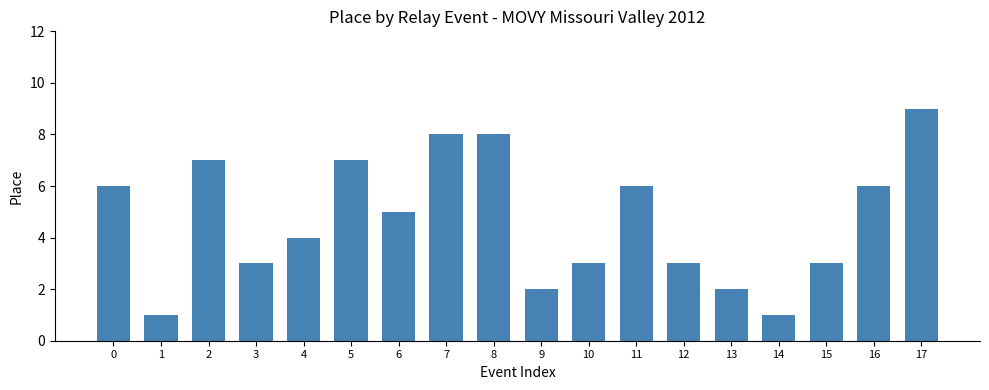

What is the value of the 16th bar from the left?

3